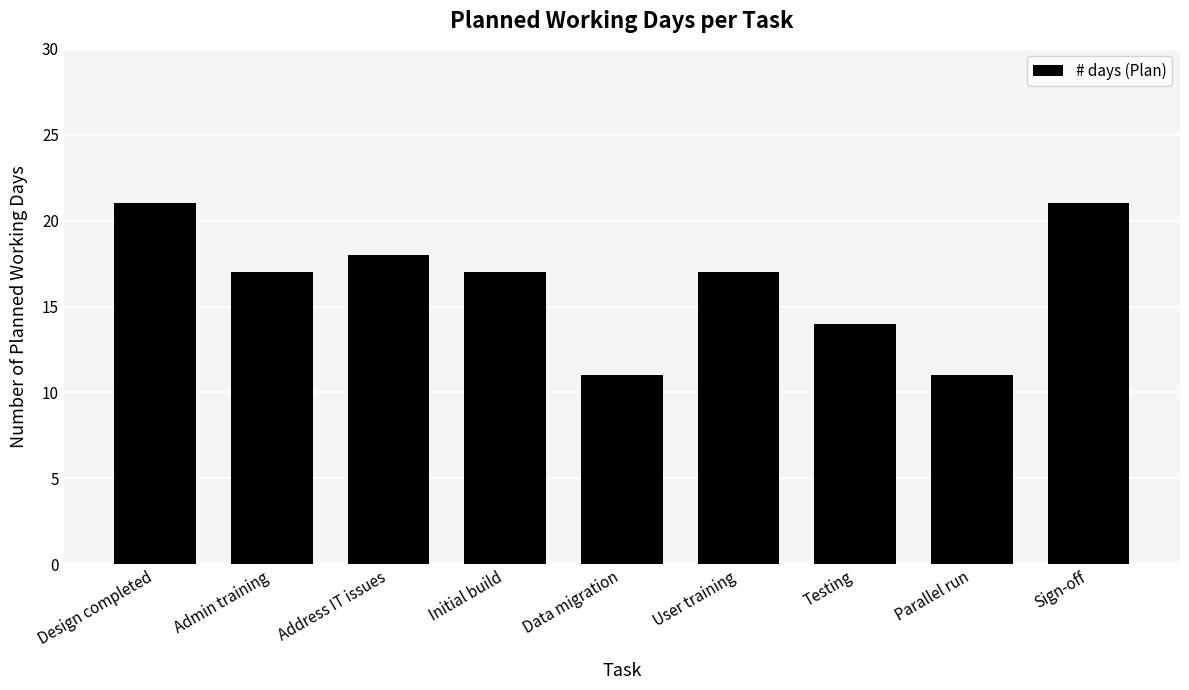

What is the minimum value shown in the chart?

11